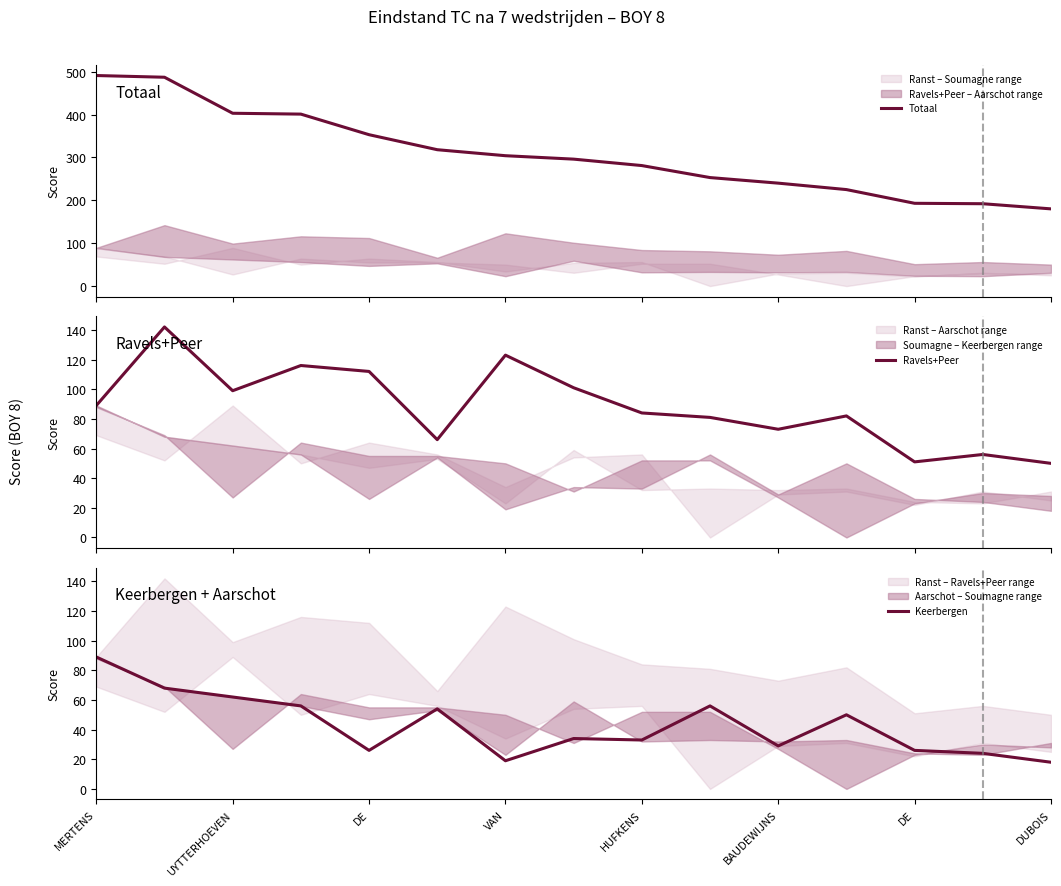

What is the value of the Ravels+Peer point at the 15th from the left?

50